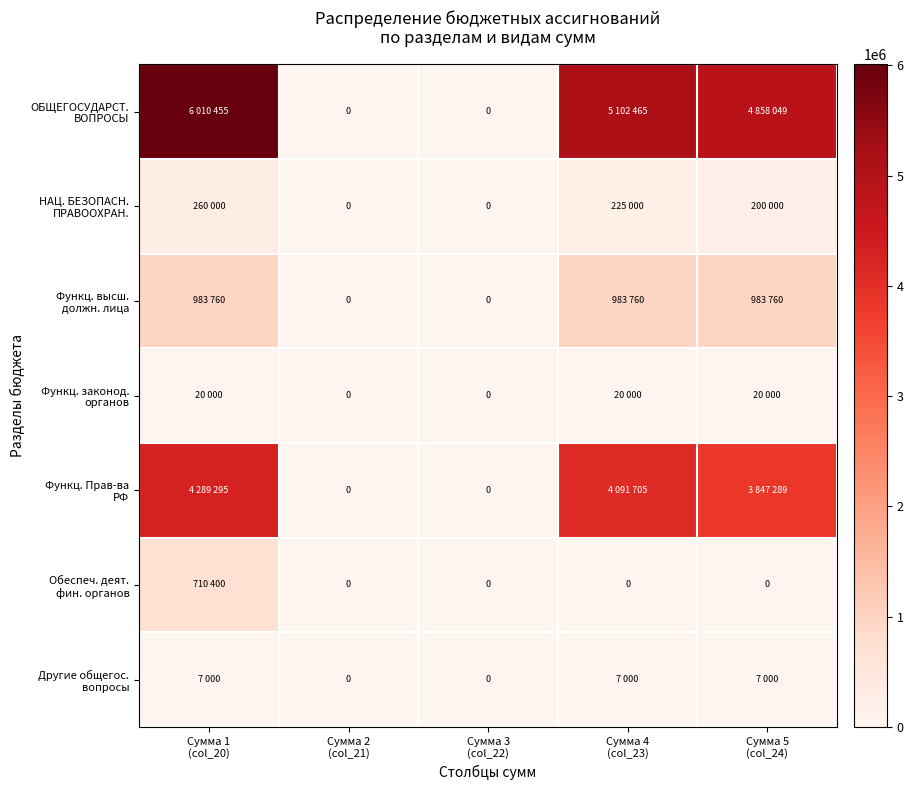

List the labels in order of НАЦ. БЕЗОПАСН. ПРАВООХРАН. value, largest first.

Сумма 1 (col_20), Сумма 4 (col_23), Сумма 5 (col_24), Сумма 2 (col_21), Сумма 3 (col_22)